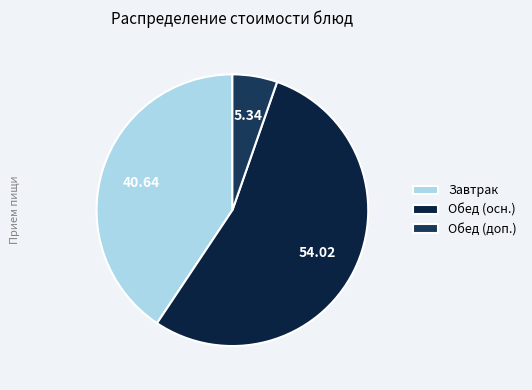

Does any single category account for the majority?

Yes